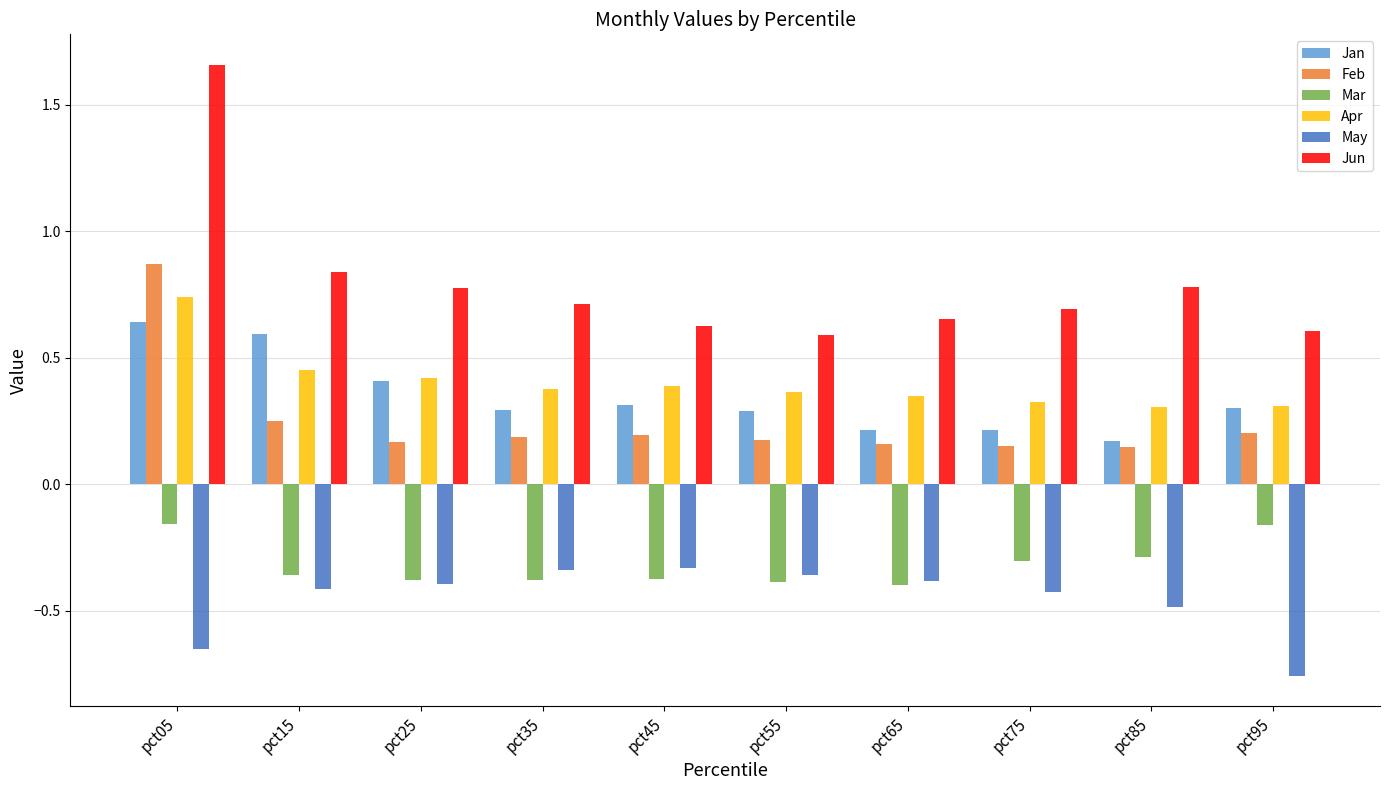

Which category has the lowest value across all series?

pct95